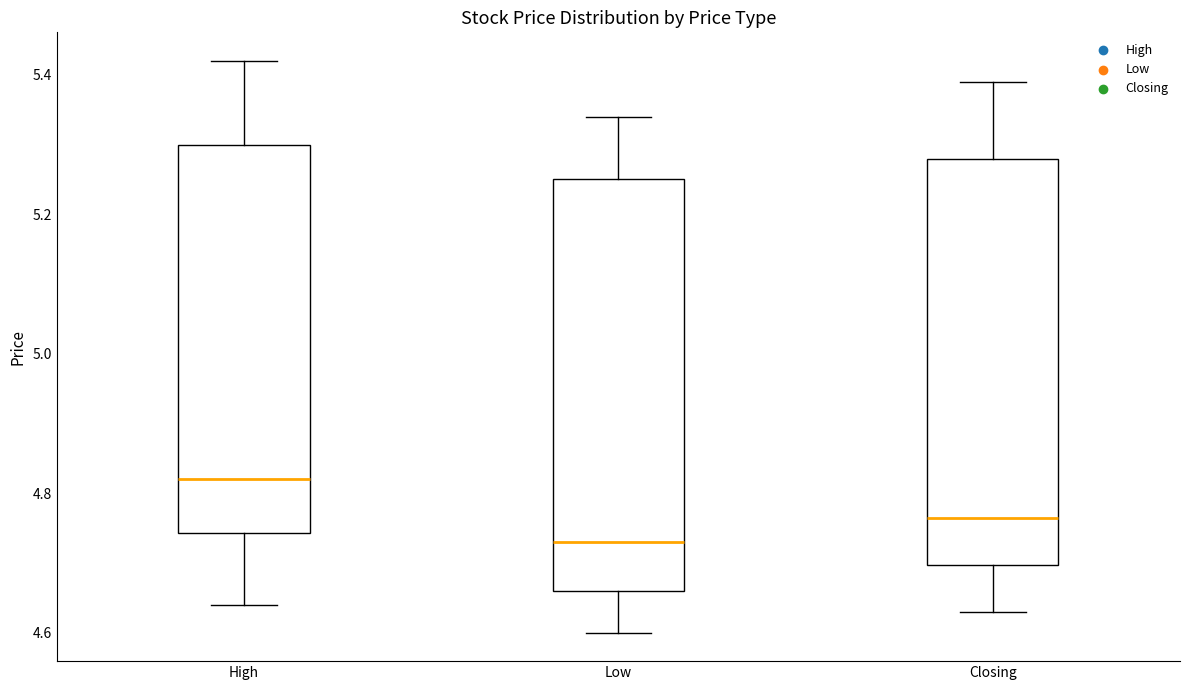

Reading left to right, transcribe this box plot: for each box, give where its median line is, the range the box spans, and where its two whiskers end, as read against the y-axis. The values are not printed on the chart, so give them approximately, as read against the axis.

High: median 4.82, box 4.74 to 5.30, whiskers 4.64 to 5.42
Low: median 4.74, box 4.66 to 5.26, whiskers 4.60 to 5.34
Closing: median 4.76, box 4.70 to 5.28, whiskers 4.64 to 5.40